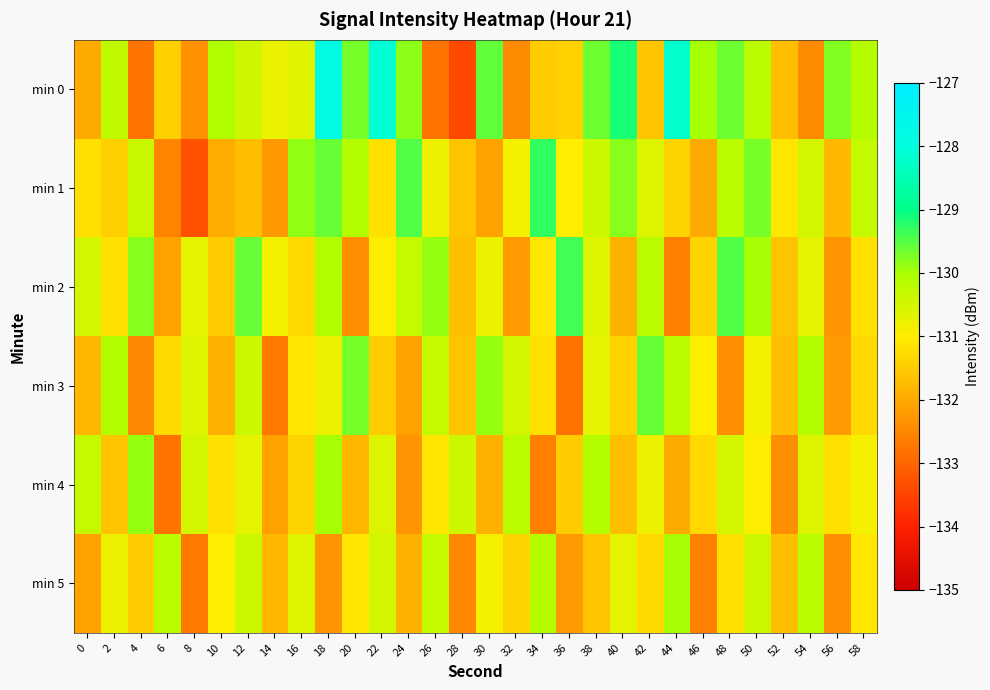

Which series has the largest total across all categories?

min 0